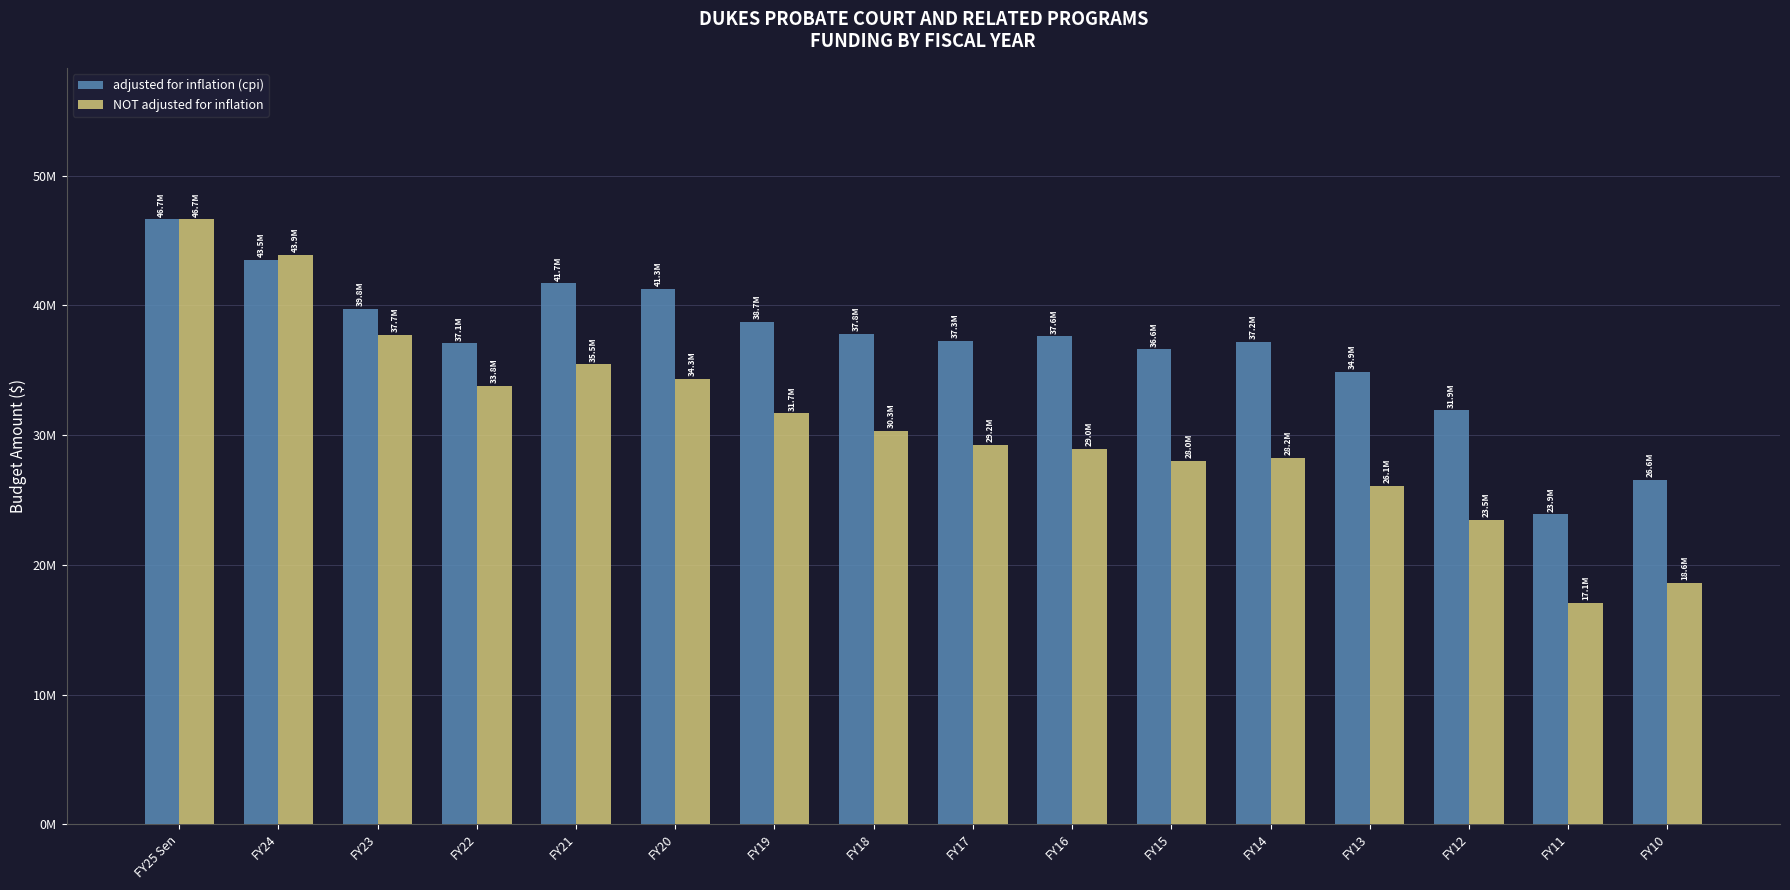

What are all the series names shown in the legend?

adjusted for inflation (cpi), NOT adjusted for inflation